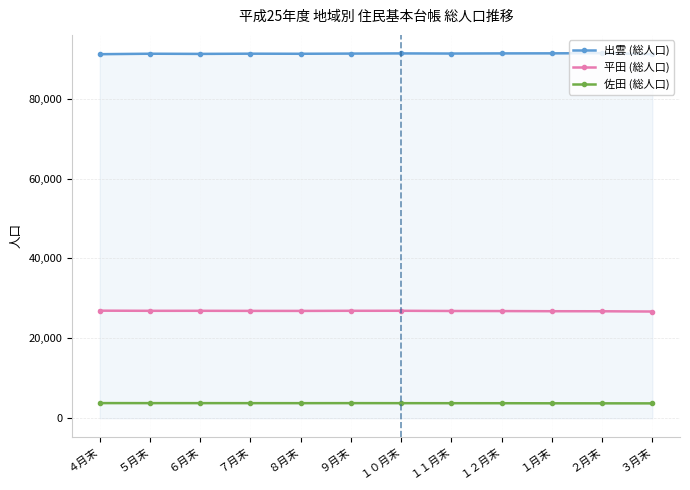

What is the value of the 出雲 (総人口) point at the 10th from the left?

91342